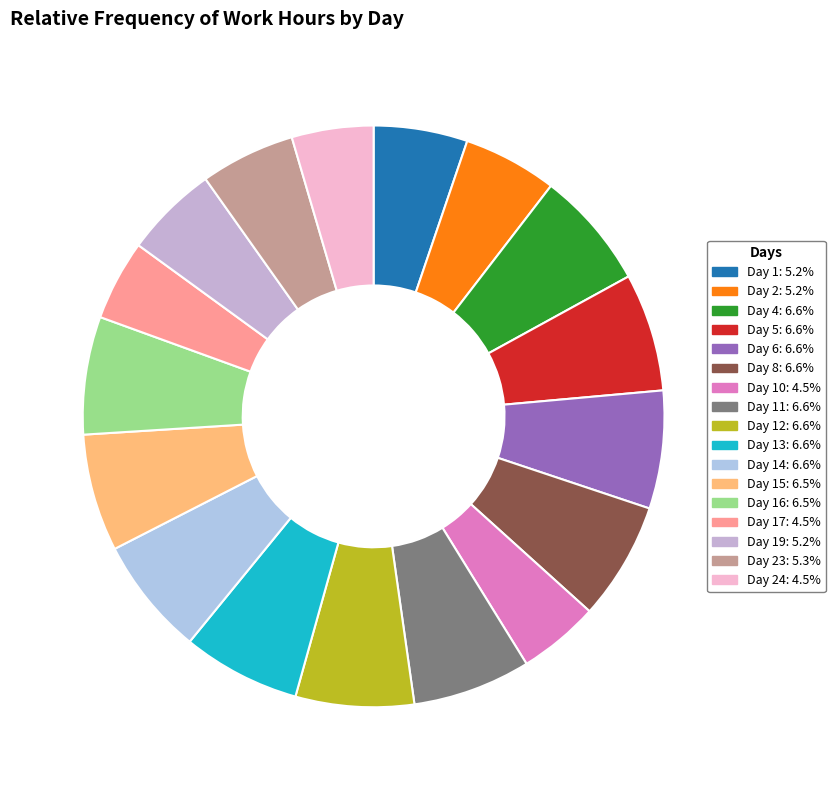

Count the number of slices in the pie.

17